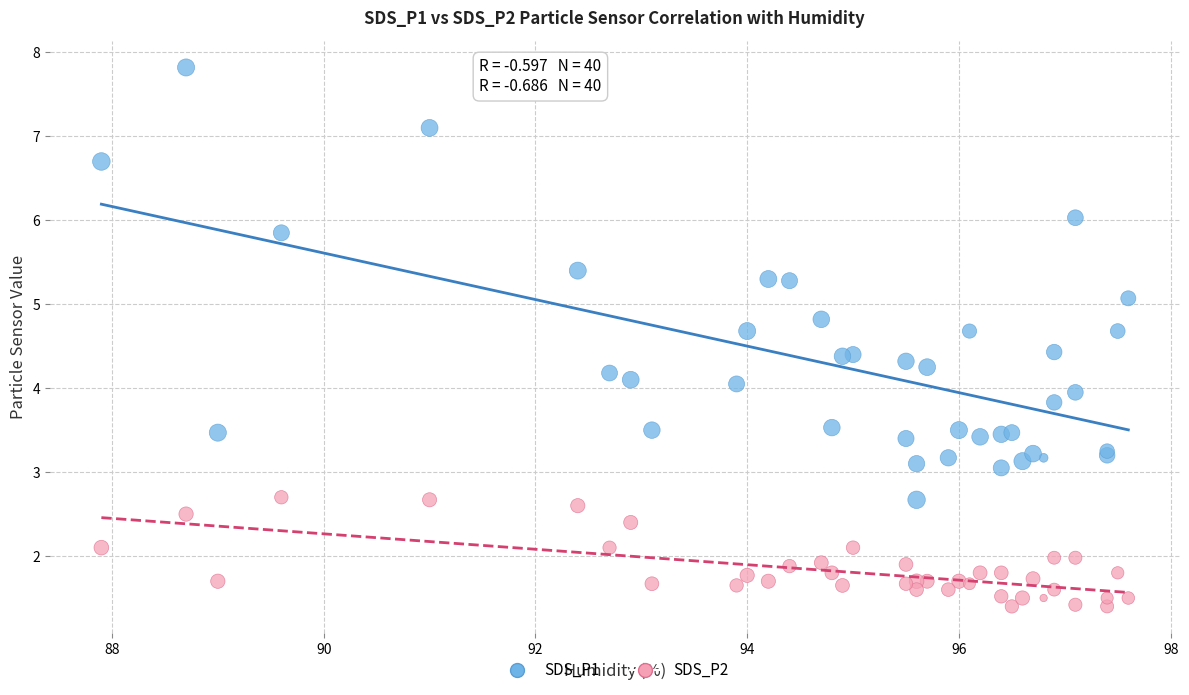

Which series reaches the maximum Y coordinate?

SDS_P1